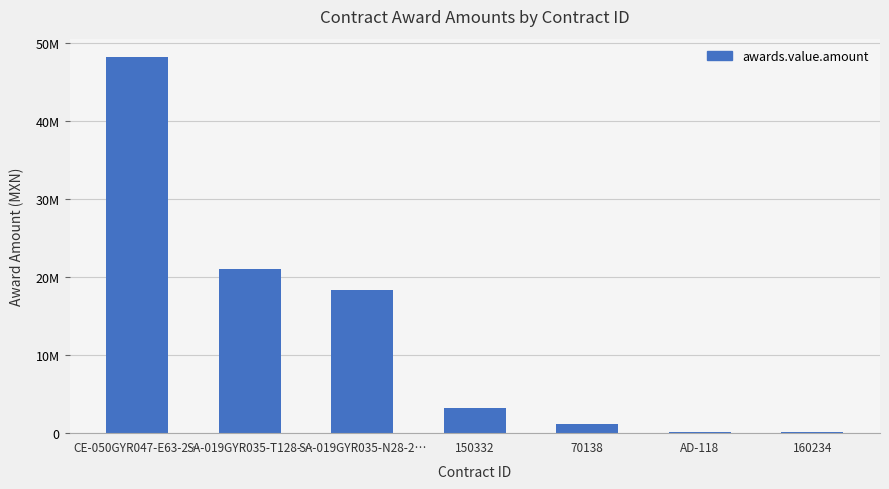

True or false: the data shows 4925869.2 at 150332.

False